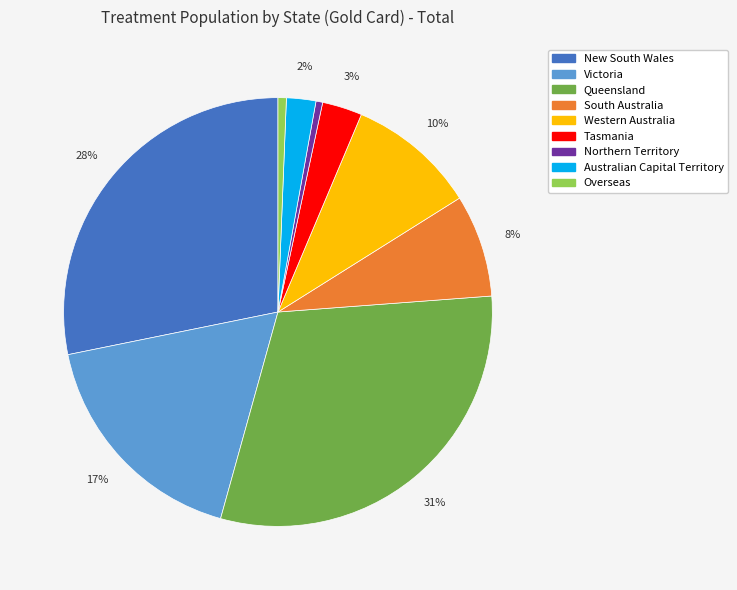

Does any single category account for the majority?

No